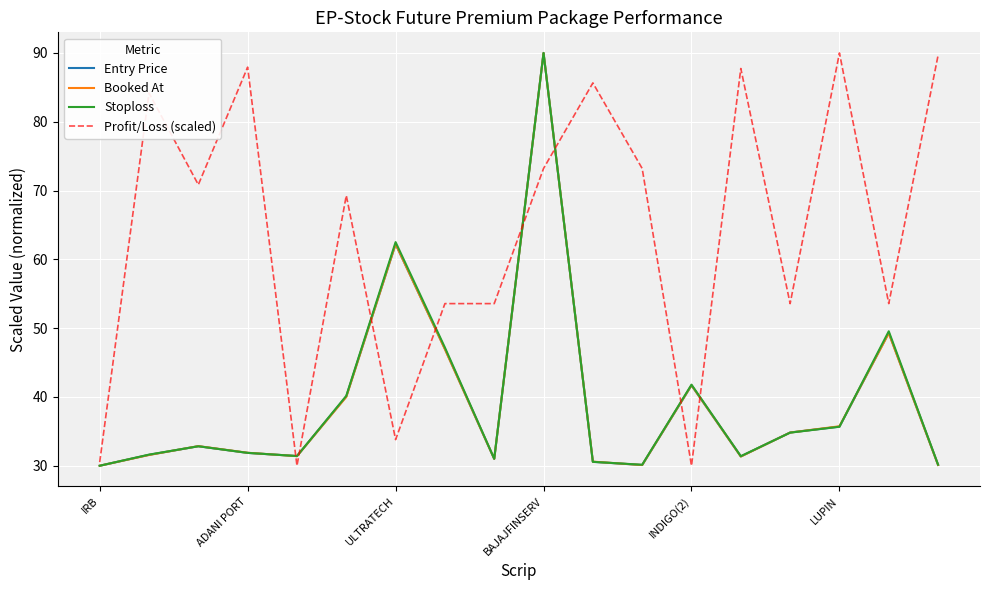

How many lines are shown in the chart?

4